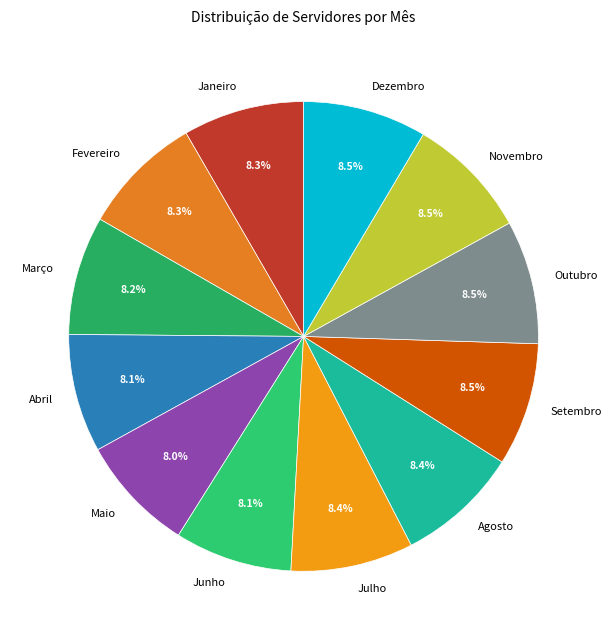

Does Abril account for over 50% of the chart?

No